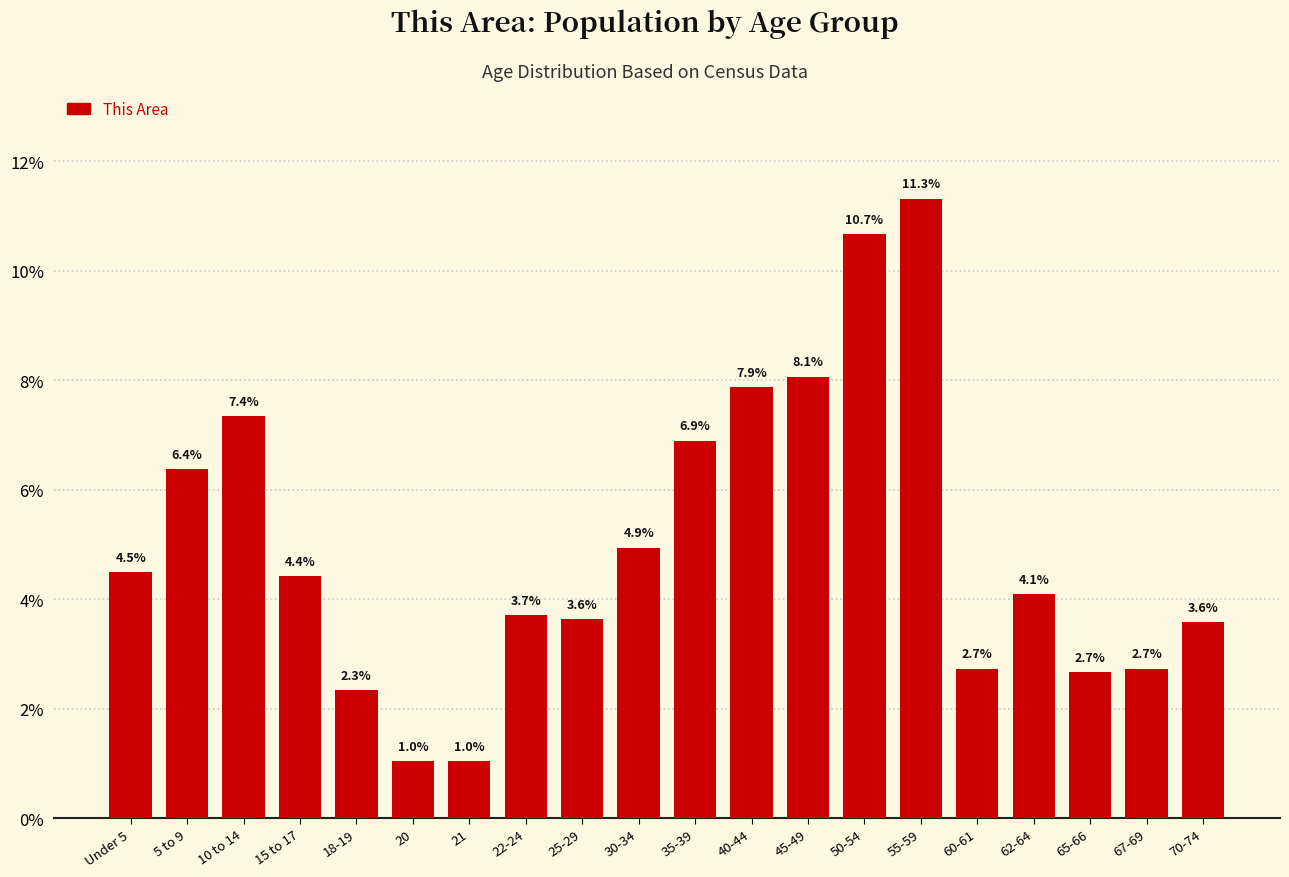

Reading left to right, transcribe all the data shown in this chart.

4.5	6.4	7.4	4.4	2.3	1.0	1.0	3.7	3.6	4.9	6.9	7.9	8.1	10.7	11.3	2.7	4.1	2.7	2.7	3.6